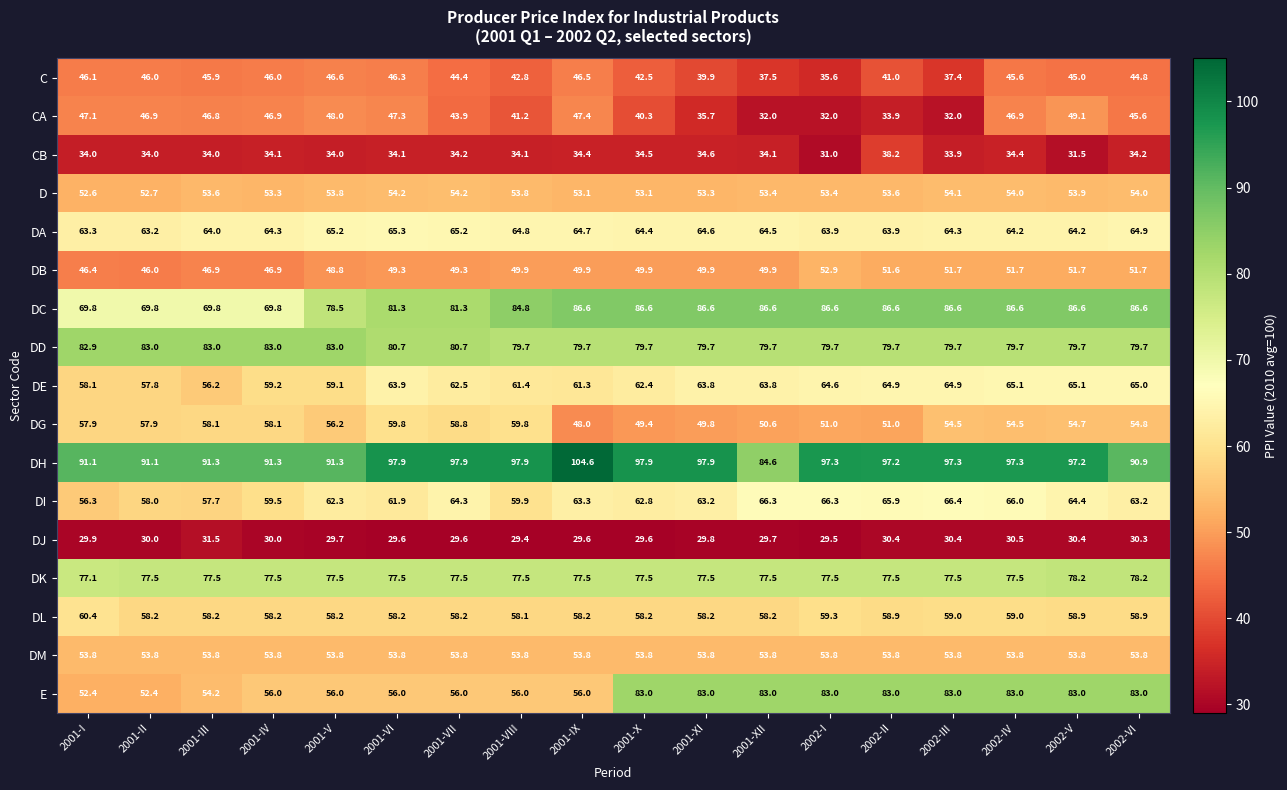

What is the difference between the maximum and minimum values in the DH series?

20.0